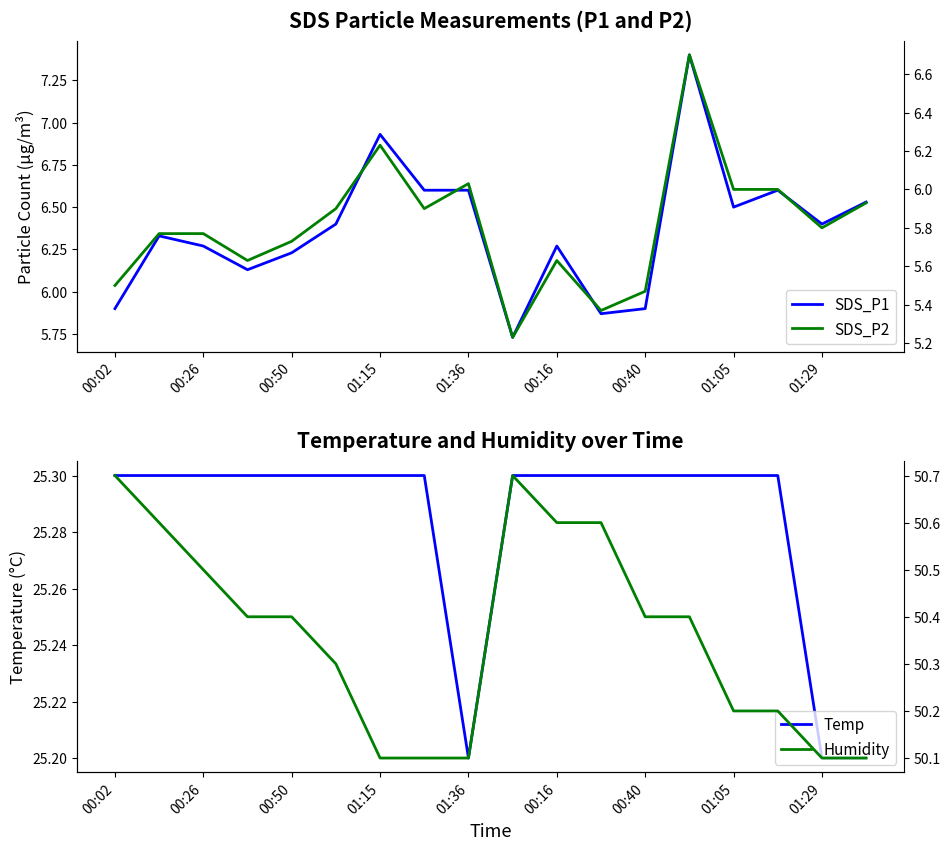

What is the highest value of the Temp series?

25.3